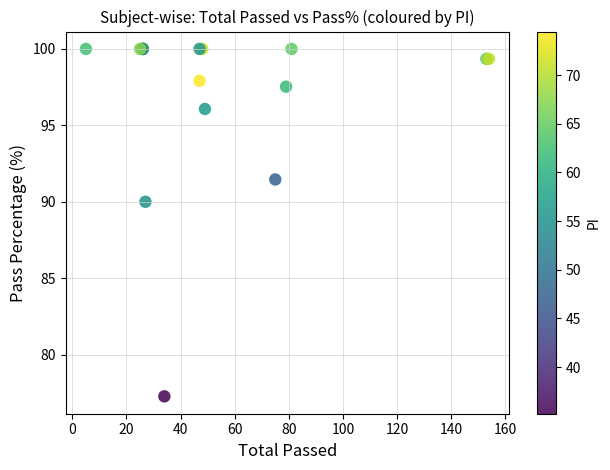

What Y value in the scatter plot is closest to 88?

90.0